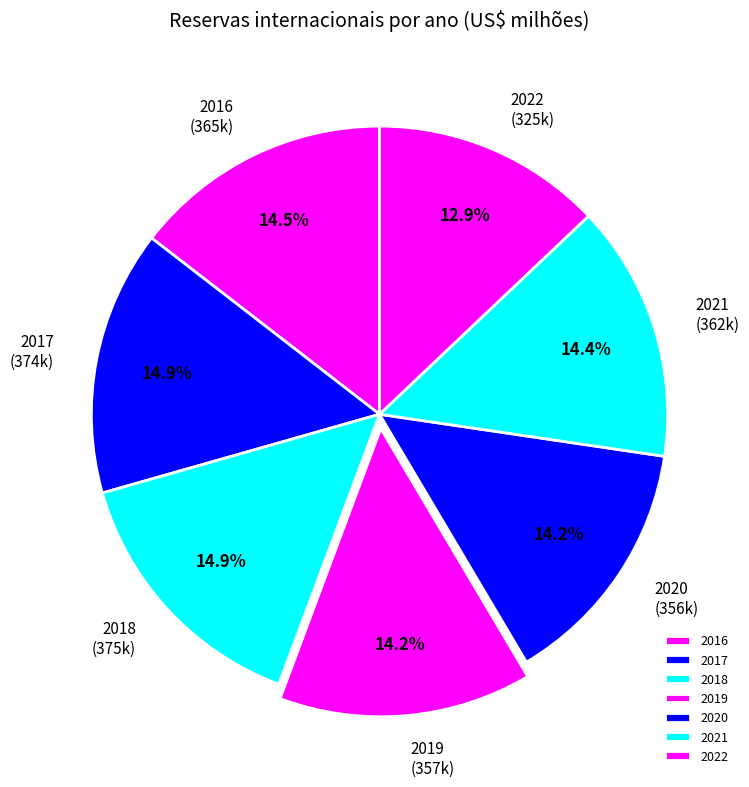

Does any single category account for the majority?

No